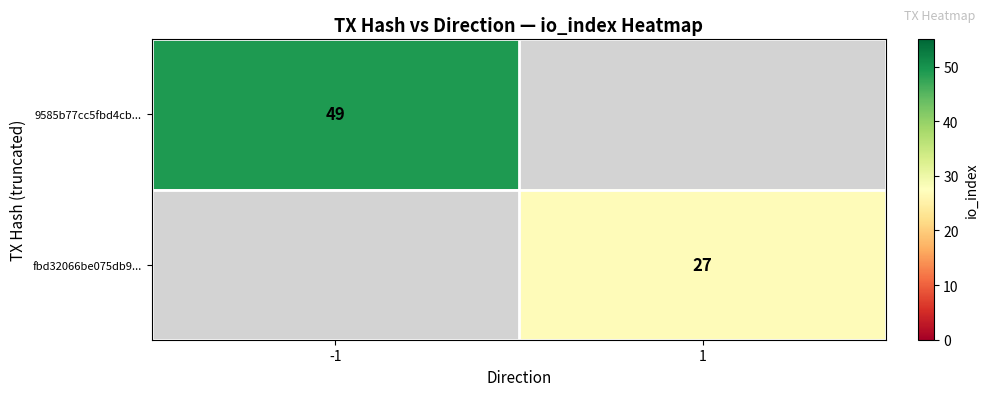

The value of 9585b77cc5fbd4cb... at -1 is 49. True or false?

True